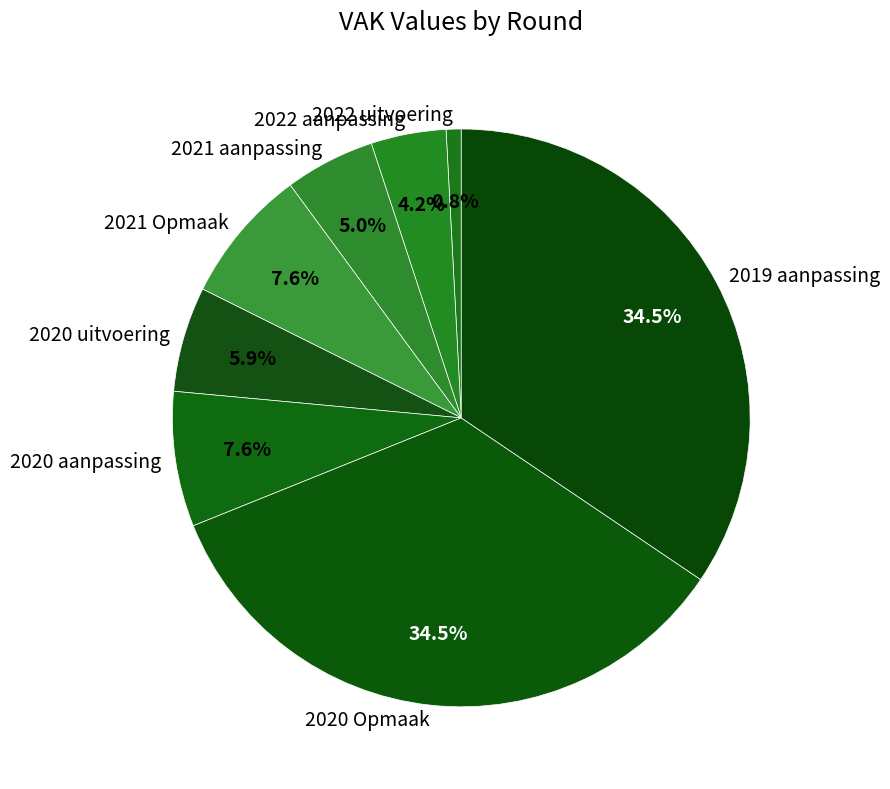

Is there a majority slice in this chart?

No